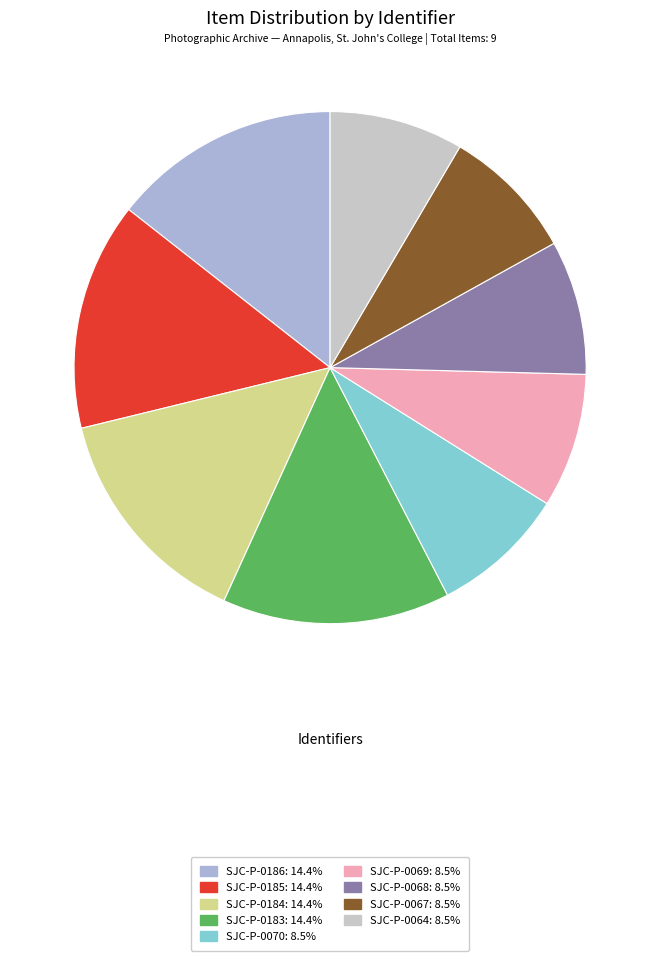

How many segments does this pie chart have?

9